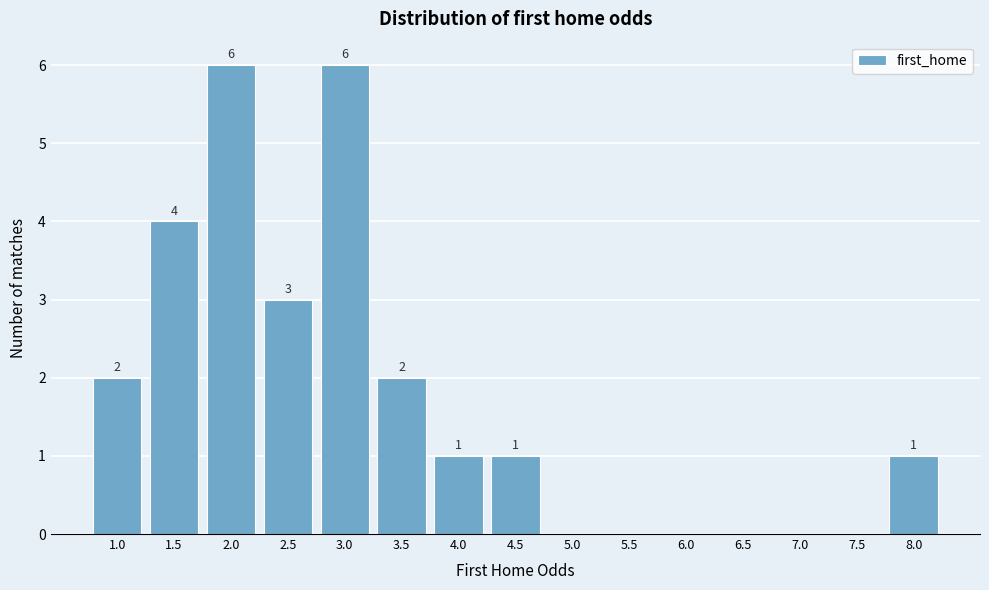

Reading left to right, list all the values displayed in this chart.

1.0=2	1.5=4	2.0=6	2.5=3	3.0=6	3.5=2	4.0=1	4.5=1	5.0=0	5.5=0	6.0=0	6.5=0	7.0=0	7.5=0	8.0=1